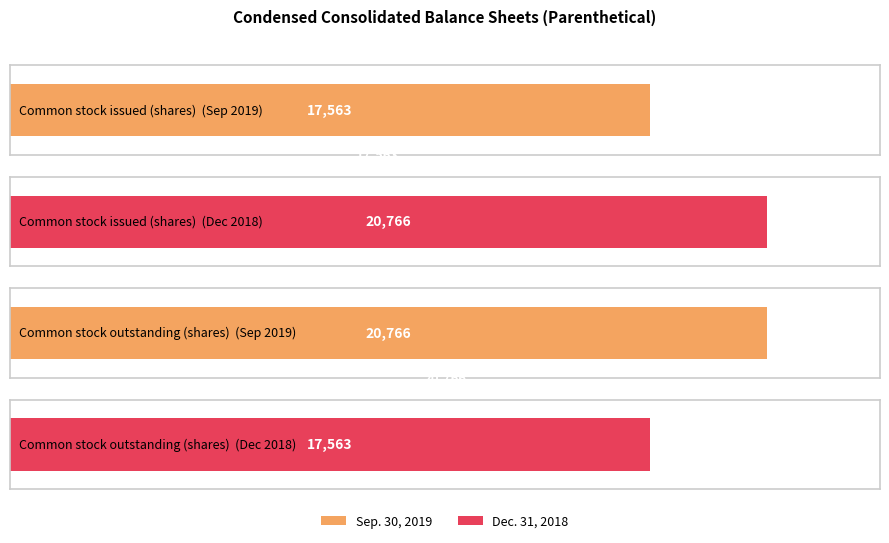

True or false: Dec. 31, 2018 has a value of 23035 at Common stock outstanding (shares).

False